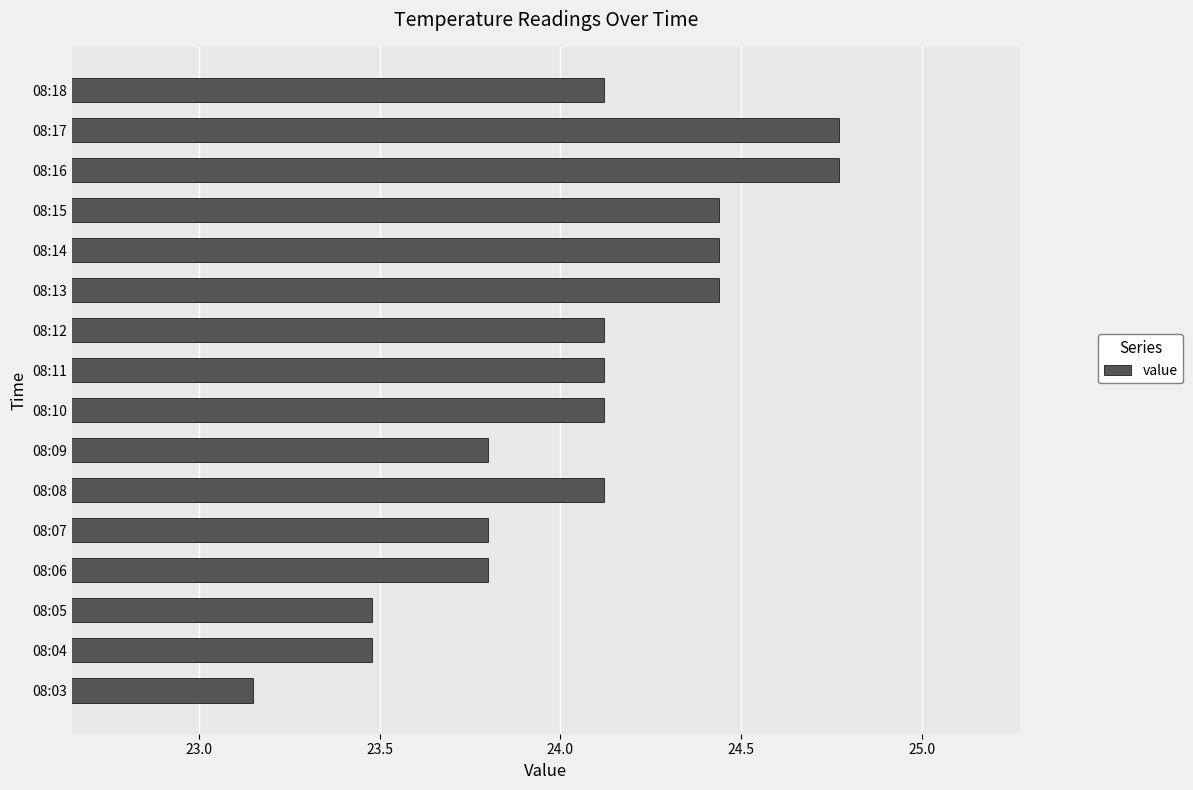

Is it true that the value at 08:05 is 9.3?

False